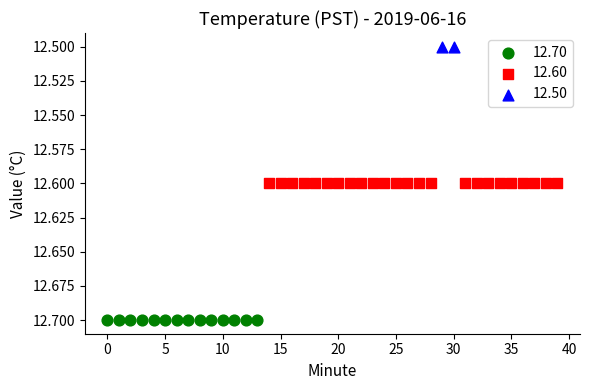

What are all the series names shown in the legend?

12.70, 12.60, 12.50